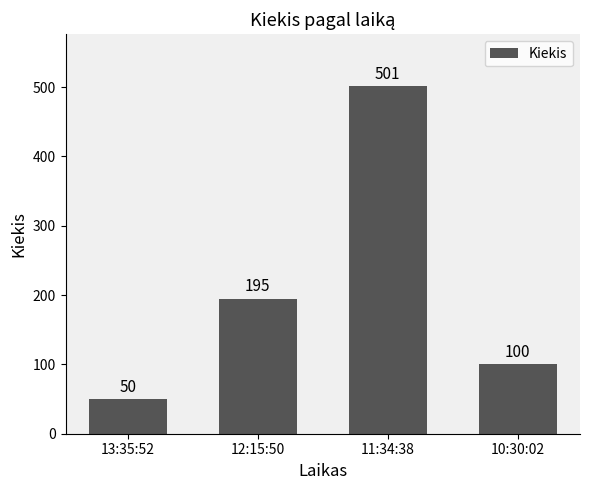

Is it true that the value at 12:15:50 is 56?

False